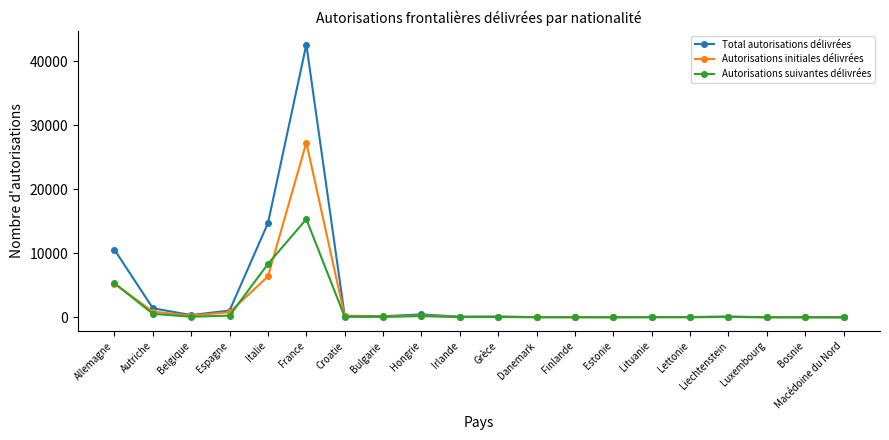

Where is Autorisations suivantes délivrées nearest to the value 7663?

Italie